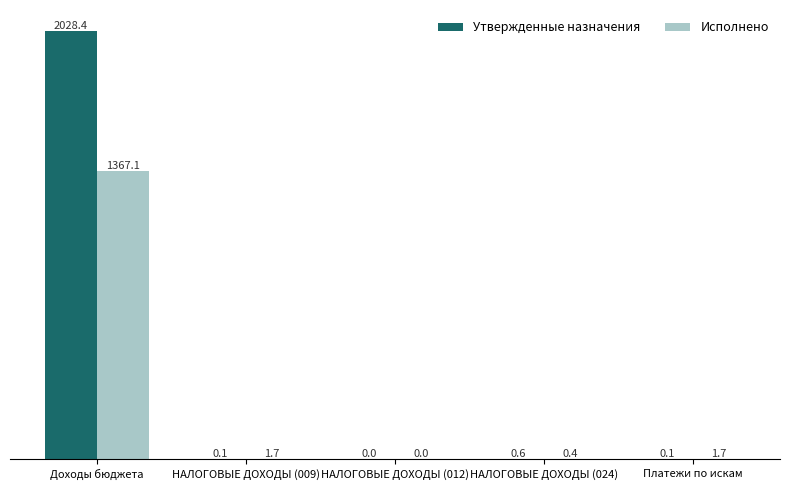

The value of Исполнено at НАЛОГОВЫЕ ДОХОДЫ (024) is 0.4. True or false?

True